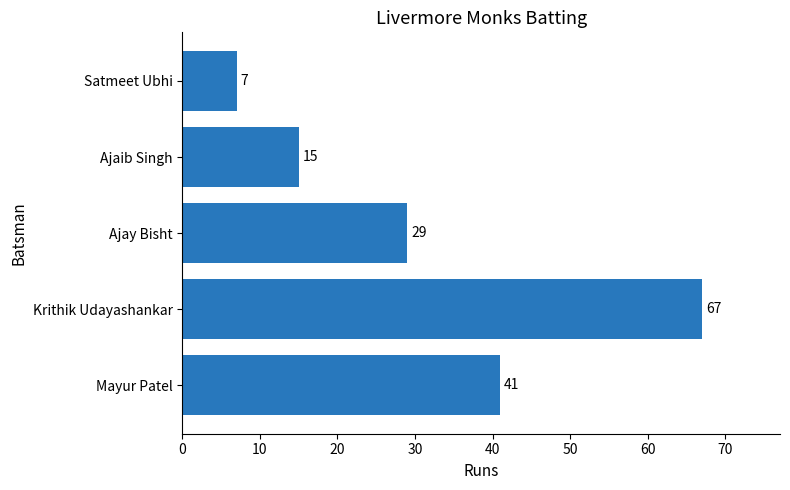

Are the bars horizontal?

Yes